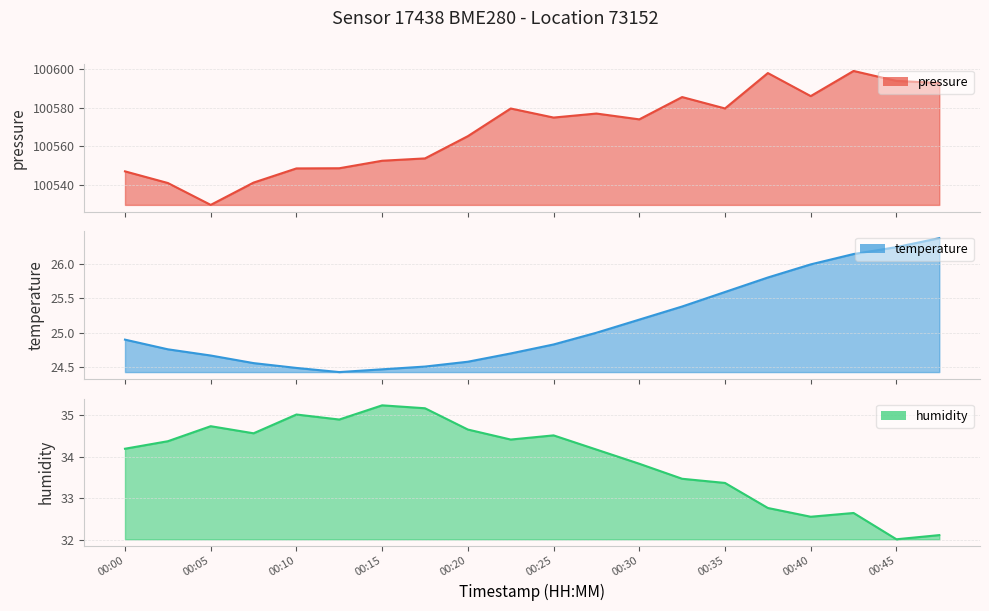

What is the difference between the maximum and minimum values in the pressure series?

69.8